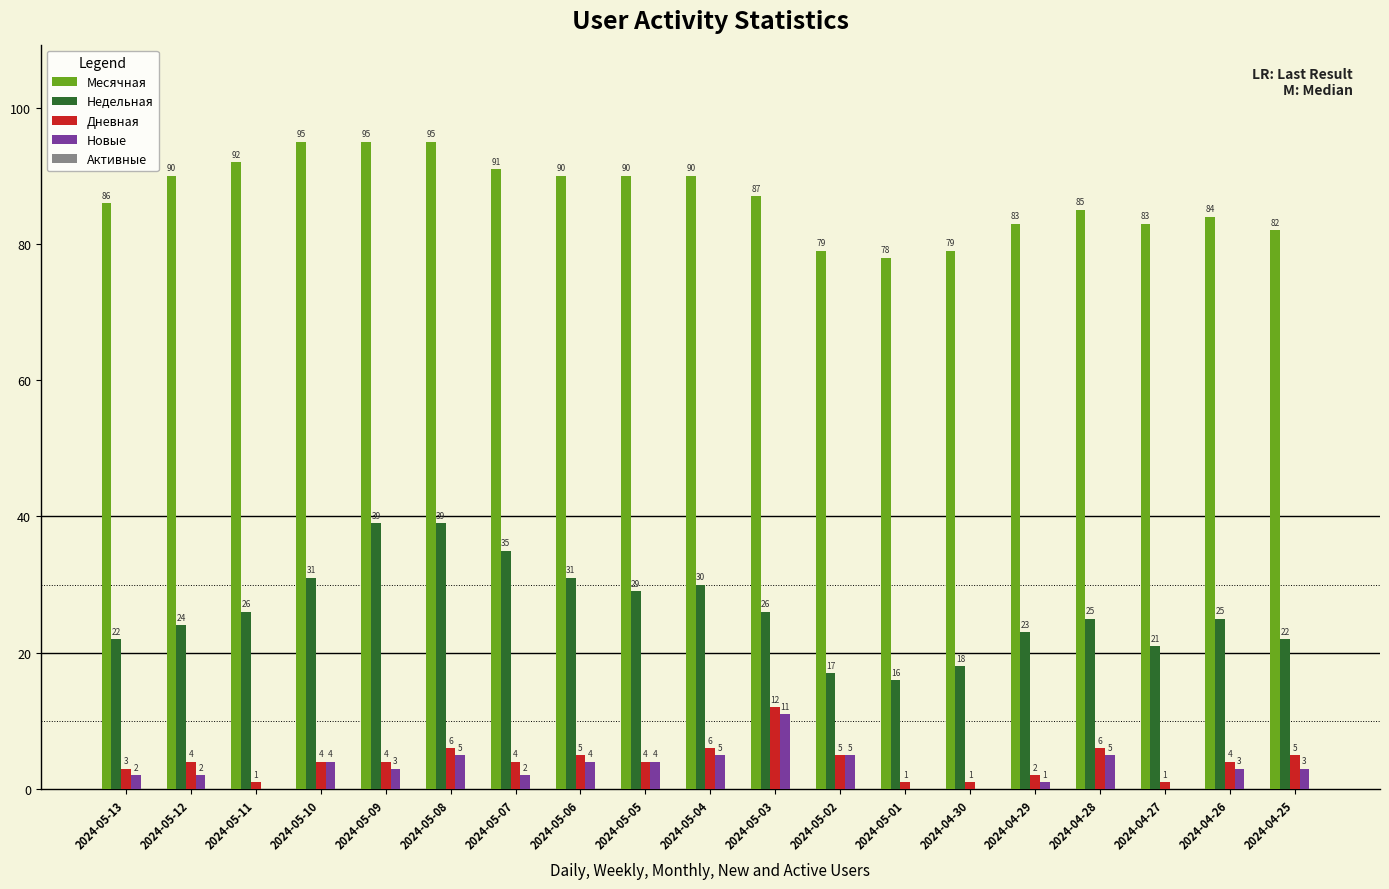

Is the value of Дневная at 2024-05-06 greater than the value of Недельная at 2024-04-27?

No